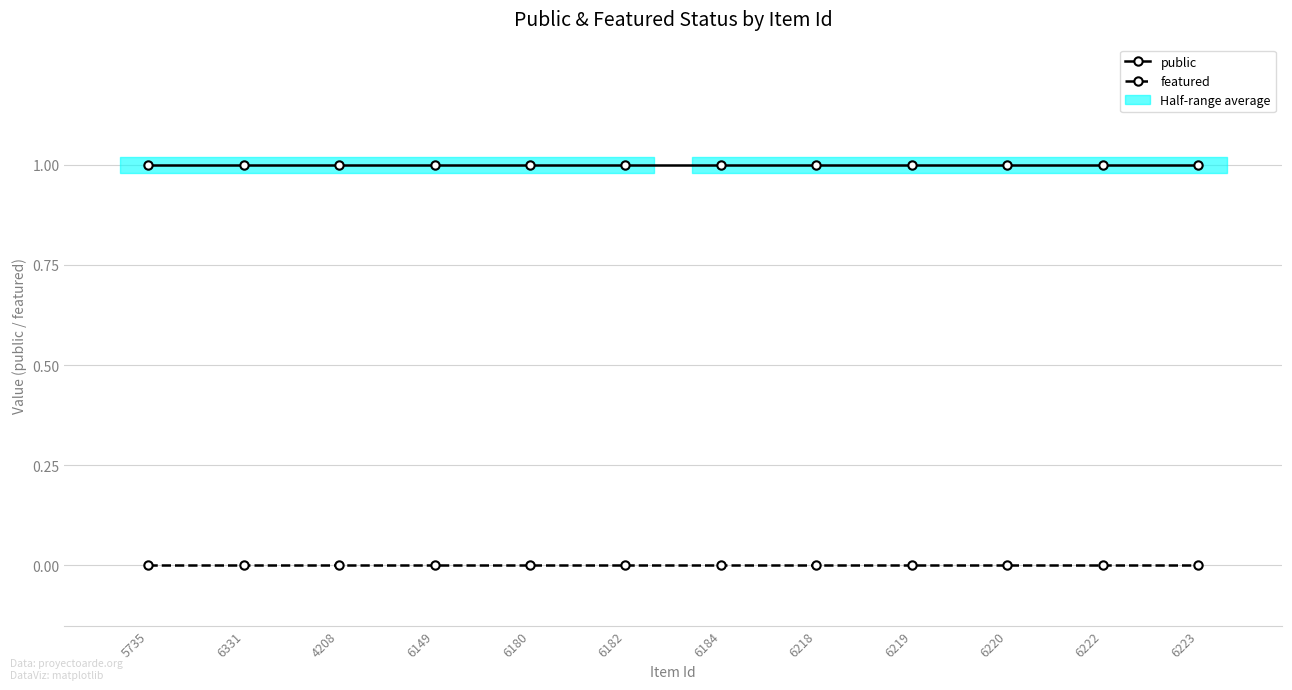

What is the label of the 8th point from the right?

6180